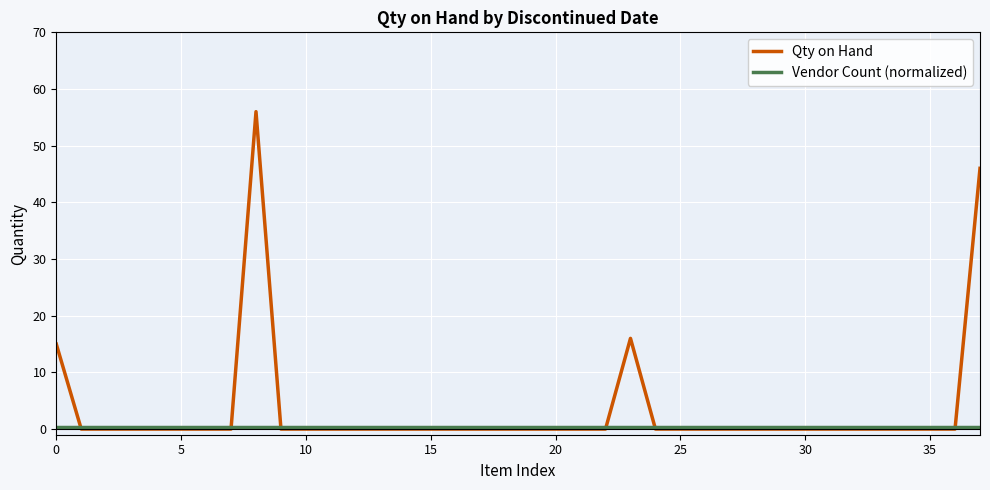

List the series in order of their peak value, highest first.

Qty on Hand, Vendor Count (normalized)